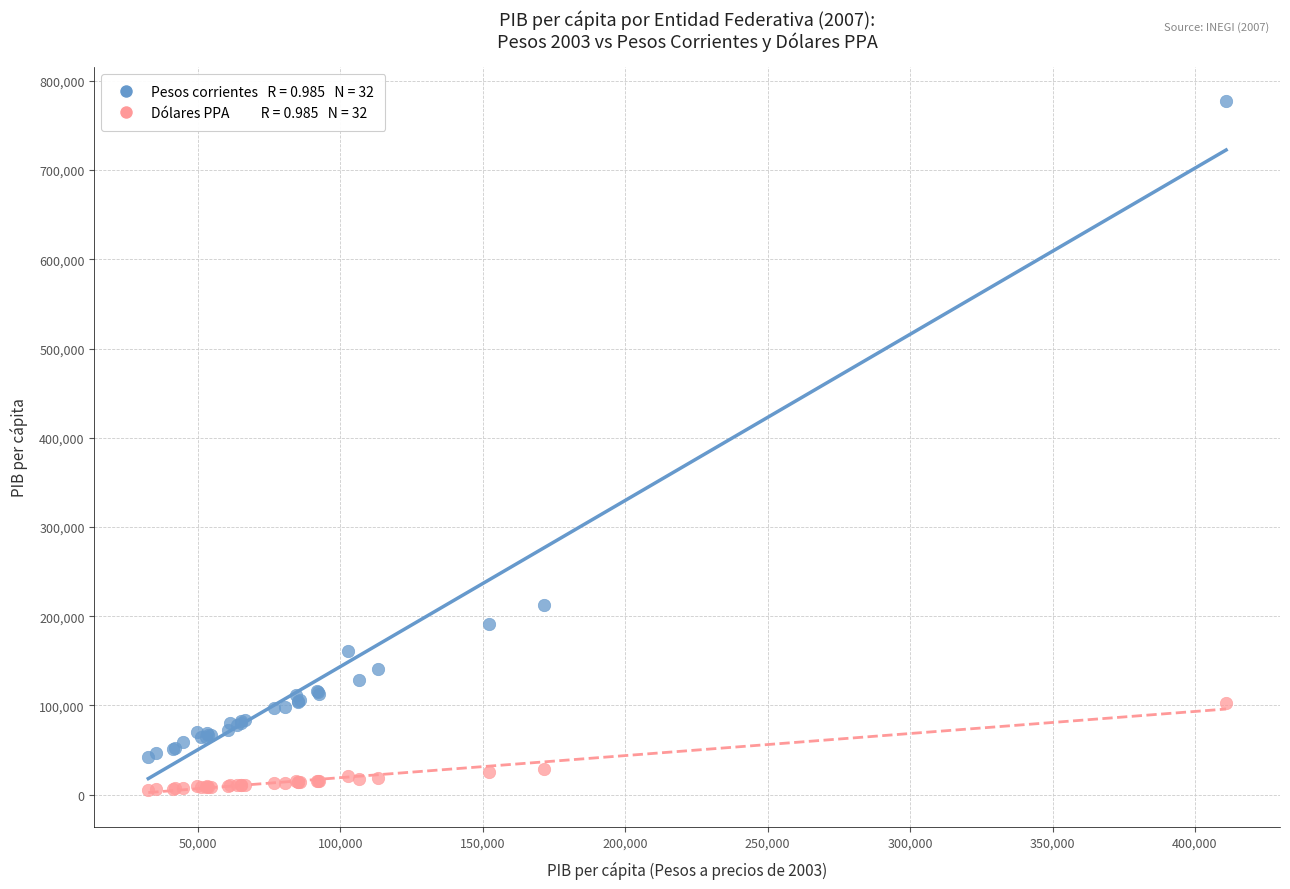

Across all series, what Y value is closest to 391257?

212451.1